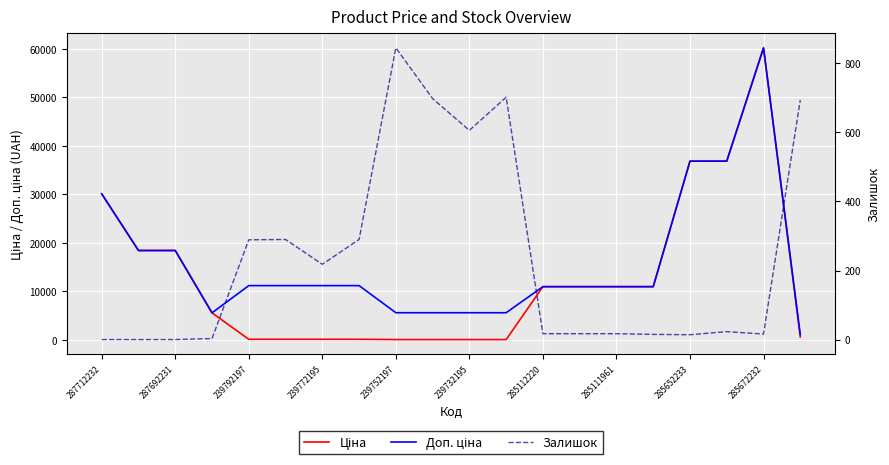

True or false: Залишок has a value of 1023.8 at 239732195.

False